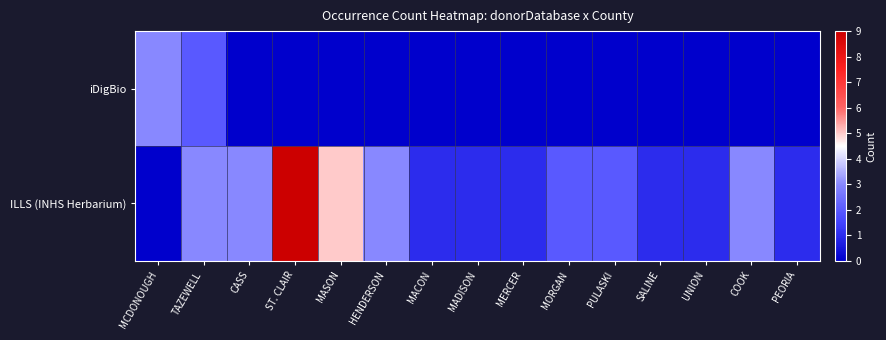

Which category has the lowest value across all series?

CASS